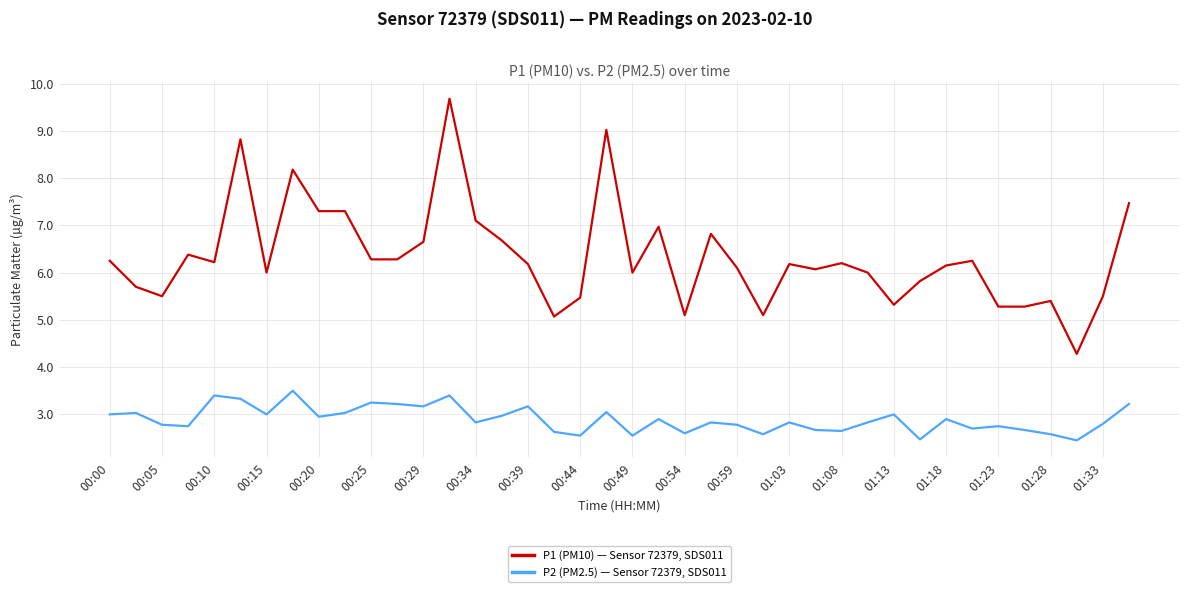

What are all the series names shown in the legend?

P1 (PM10) — Sensor 72379, SDS011, P2 (PM2.5) — Sensor 72379, SDS011